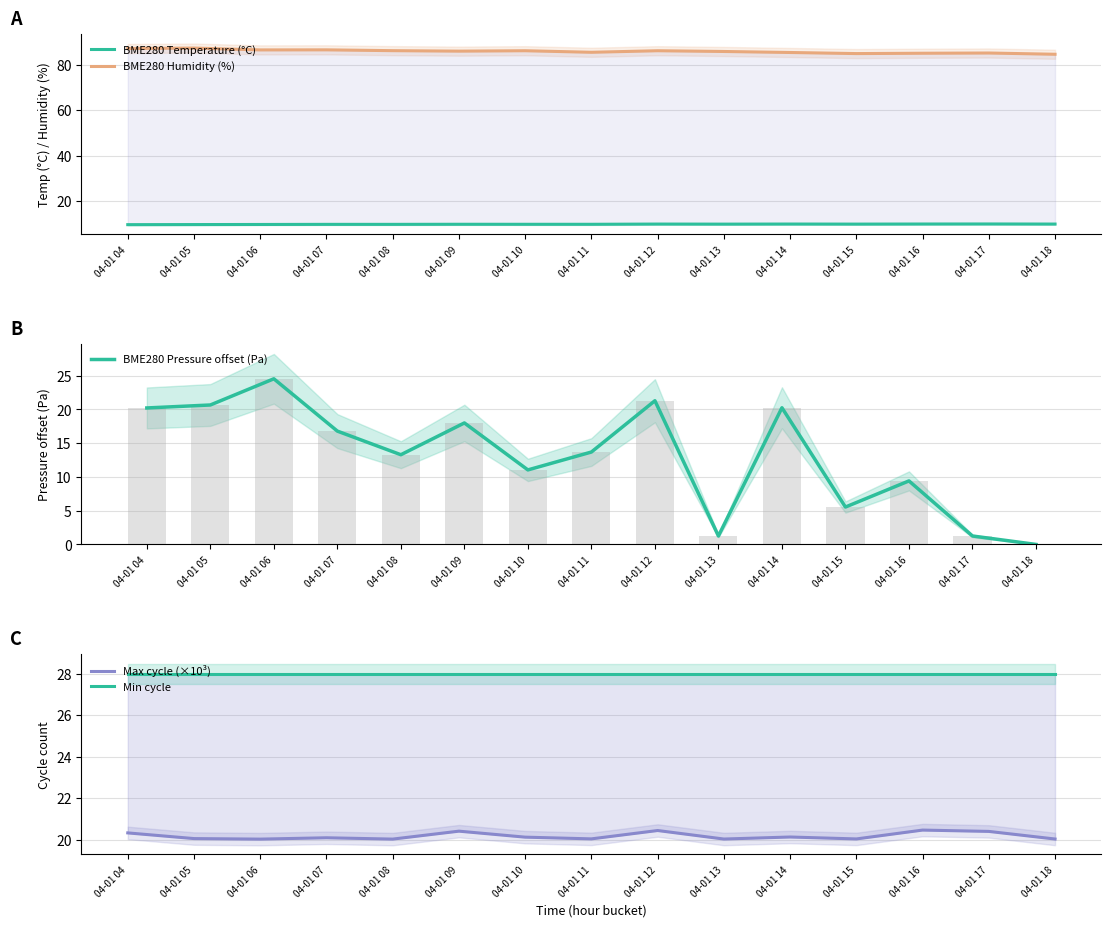

Reading left to right, transcribe all the data shown in this chart.

BME280 Temperature (°C): 9.7	9.7	9.8	9.8	9.8	9.8	9.8	9.8	9.9	9.9	9.9	9.9	10.0	10.0	9.9
BME280 Humidity (%): 87.0	87.2	86.4	86.5	86.1	85.9	86.1	85.4	86.1	85.8	85.3	84.8	85.0	85.1	84.5
BME280 Pressure offset (Pa): 20.2	20.7	24.5	16.8	13.3	18.0	11.0	13.7	21.3	1.2	20.2	5.5	9.4	1.2	0.0
Max cycle (×10³): 20.3	20.1	20.0	20.1	20.0	20.4	20.1	20.0	20.4	20.0	20.1	20.0	20.5	20.4	20.0
Min cycle: 28.0	28.0	28.0	28.0	28.0	28.0	28.0	28.0	28.0	28.0	28.0	28.0	28.0	28.0	28.0